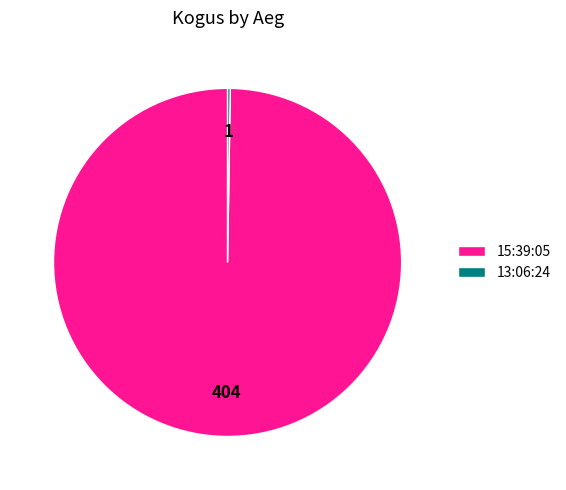

What is the largest slice in the pie chart?

15:39:05